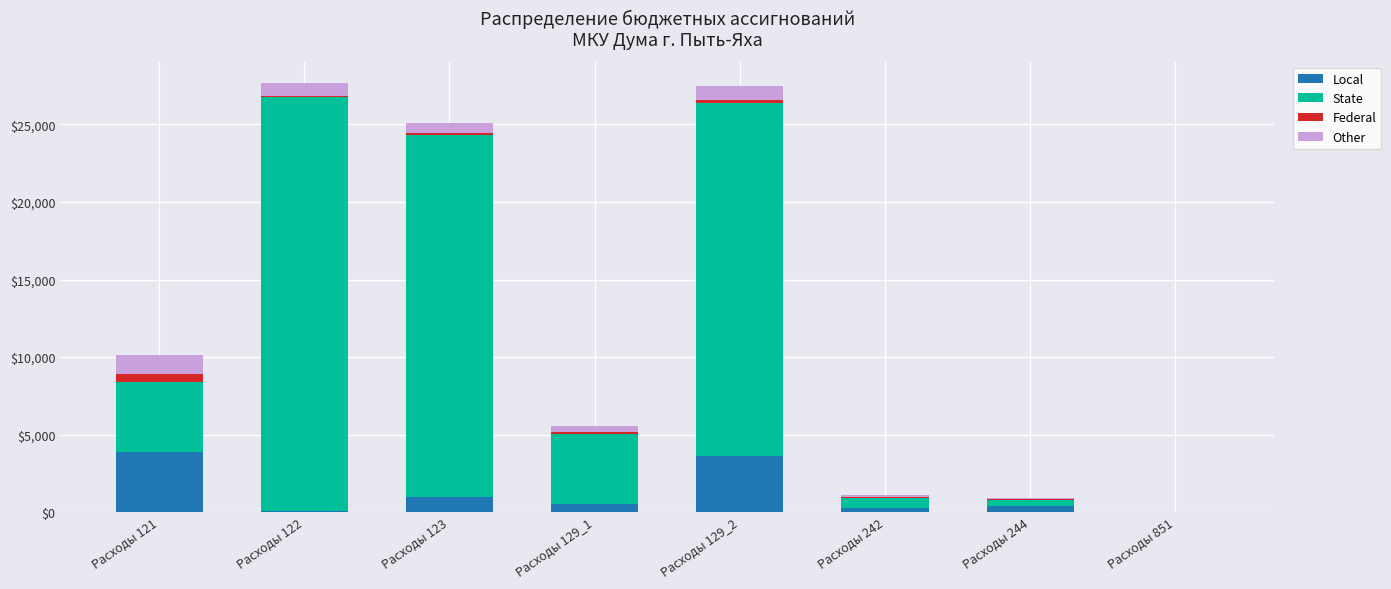

What is the sum of all Local values?

9813.6